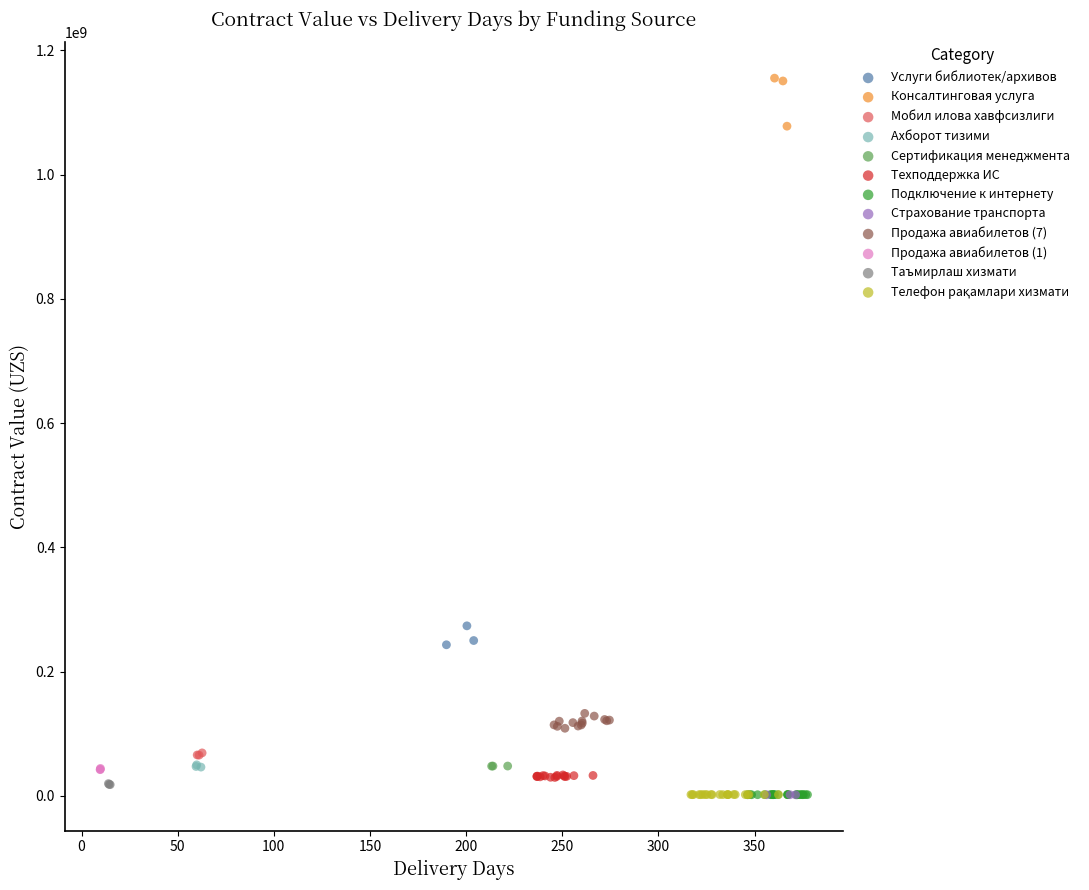

Which series contains the highest Y value?

Консалтинговая услуга